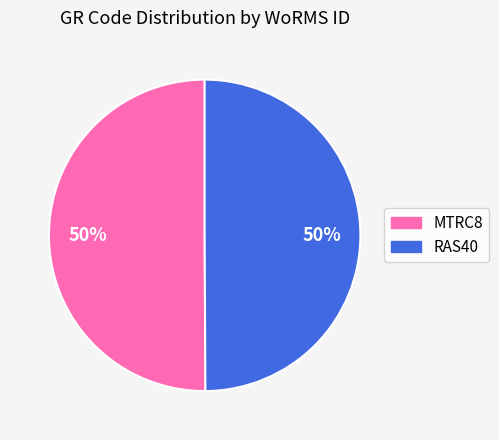

Is it true that MTRC8 is 44% of the pie?

False